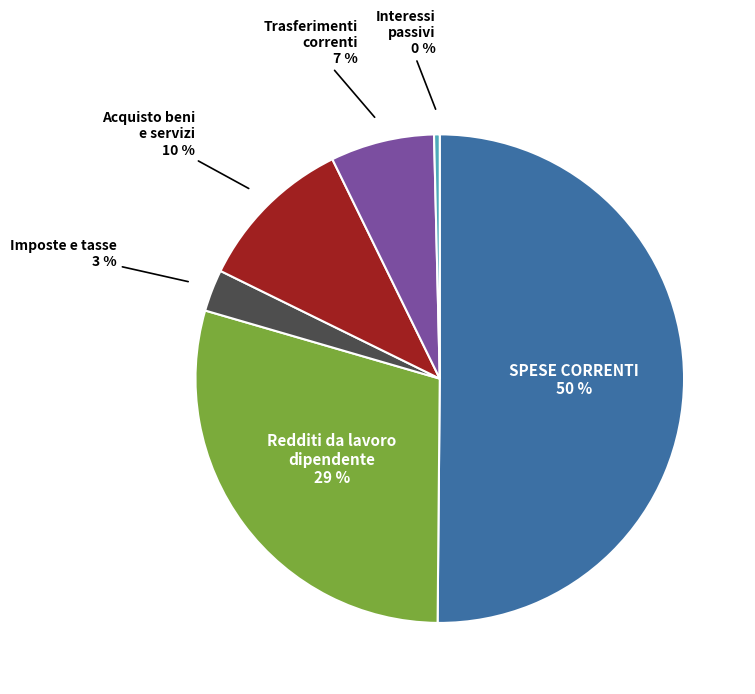

To the nearest percent, what is the average slice percentage?

17%